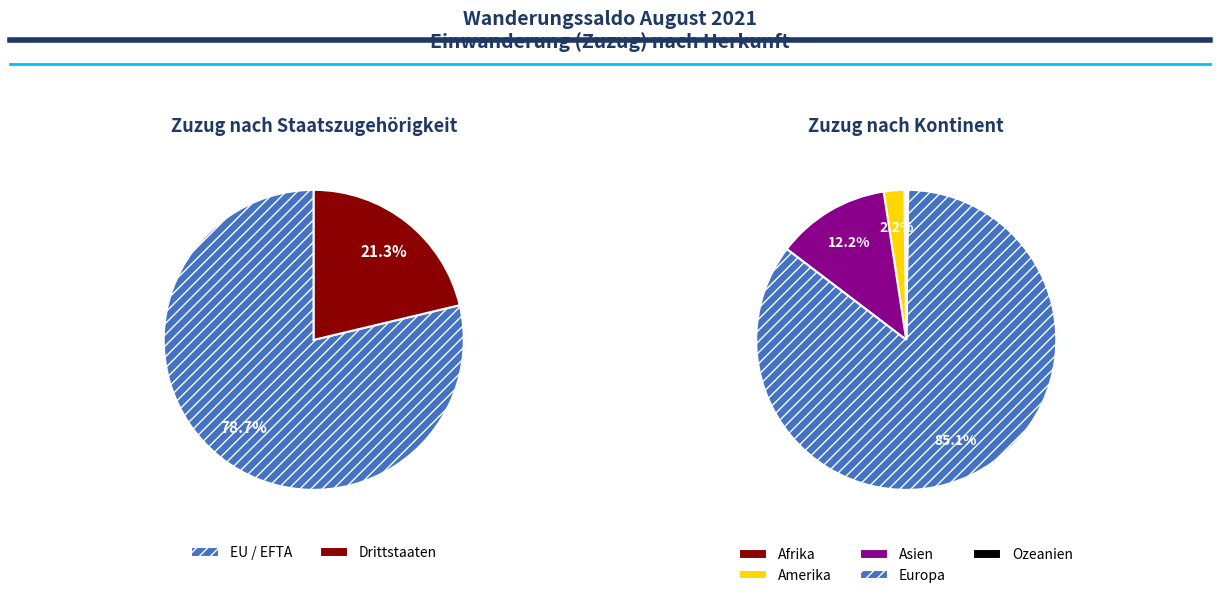

How many segments does this pie chart have?

5